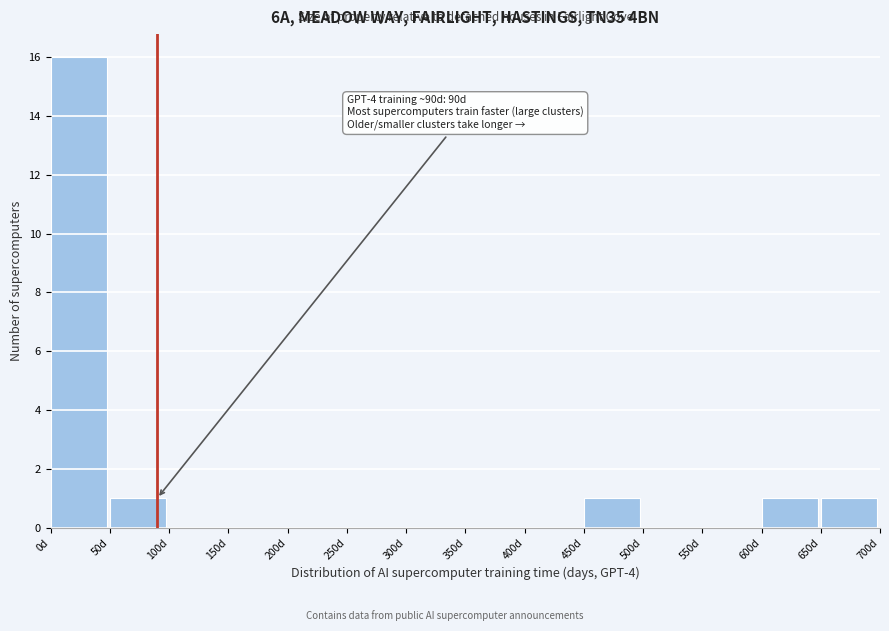

Over which range of the x-axis is the bar tallest?

0 to 50